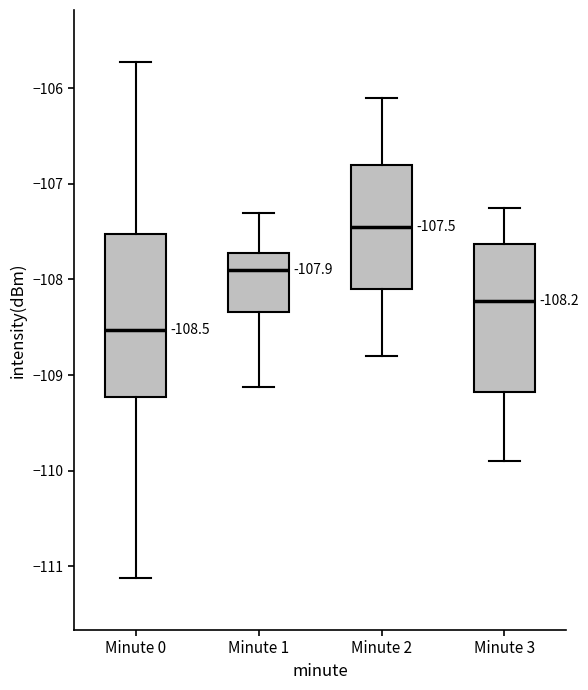

Which box is the tallest, from its lower edge to its upper edge?

Minute 0